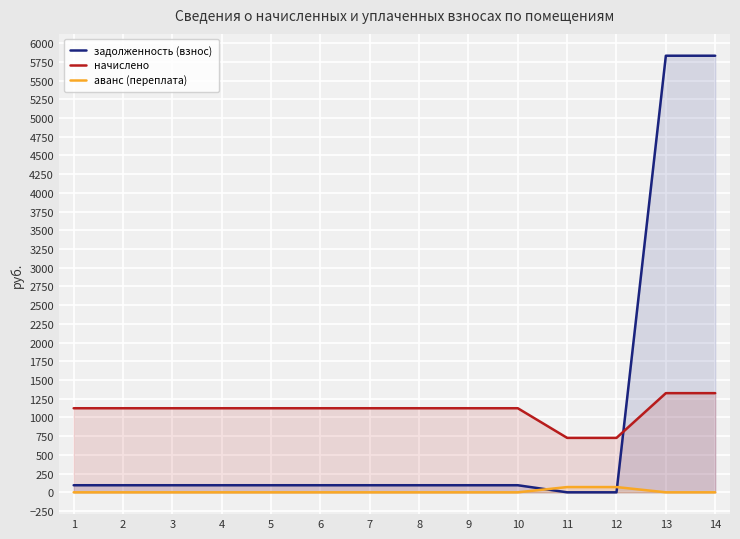

Is it true that задолженность (взнос) equals 24.5 at 7?

False